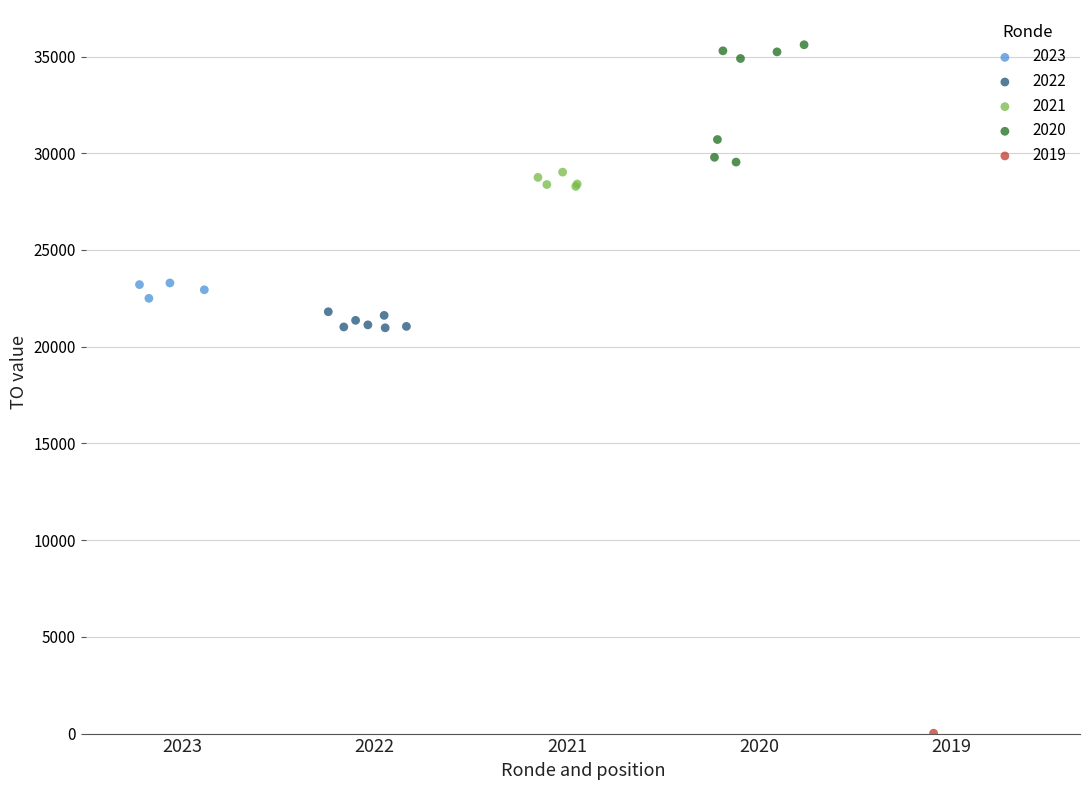

What are all the series names shown in the legend?

2023, 2022, 2021, 2020, 2019